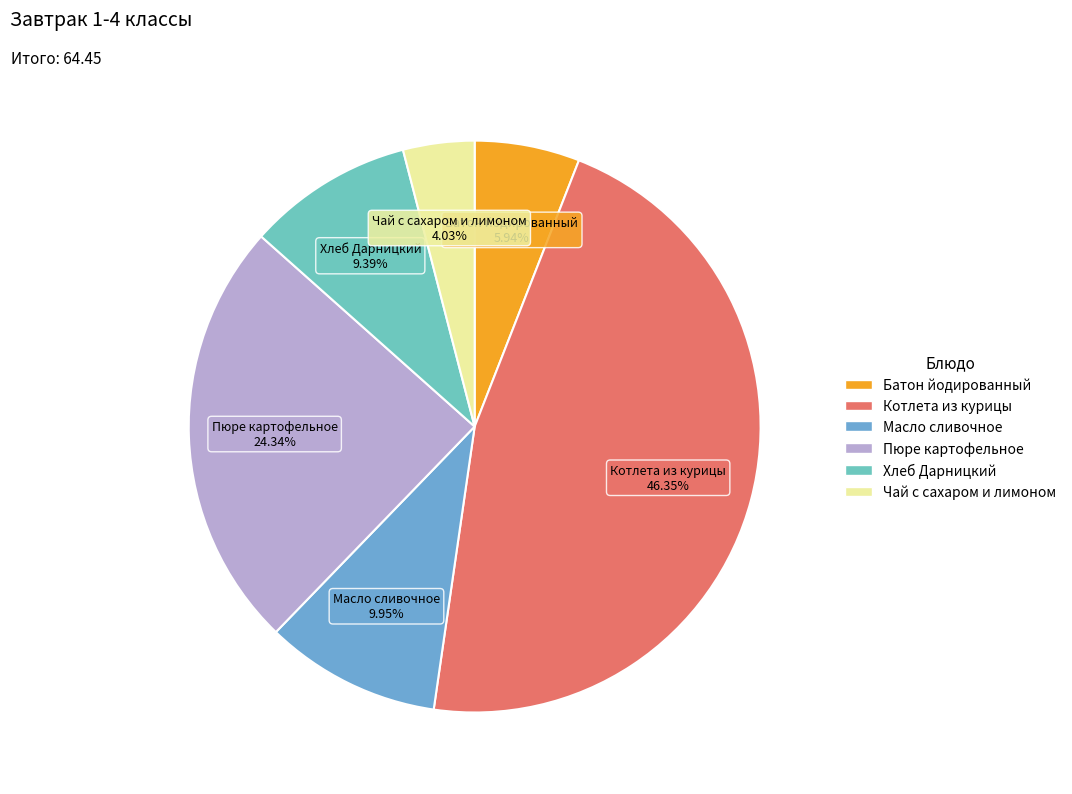

Rank the categories by value from highest to lowest.

Котлета из курицы, Пюре картофельное, Масло сливочное, Хлеб Дарницкий, Батон йодированный, Чай с сахаром и лимоном